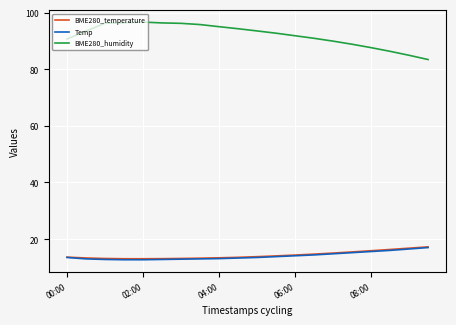

What is the minimum value shown in the chart?

12.7